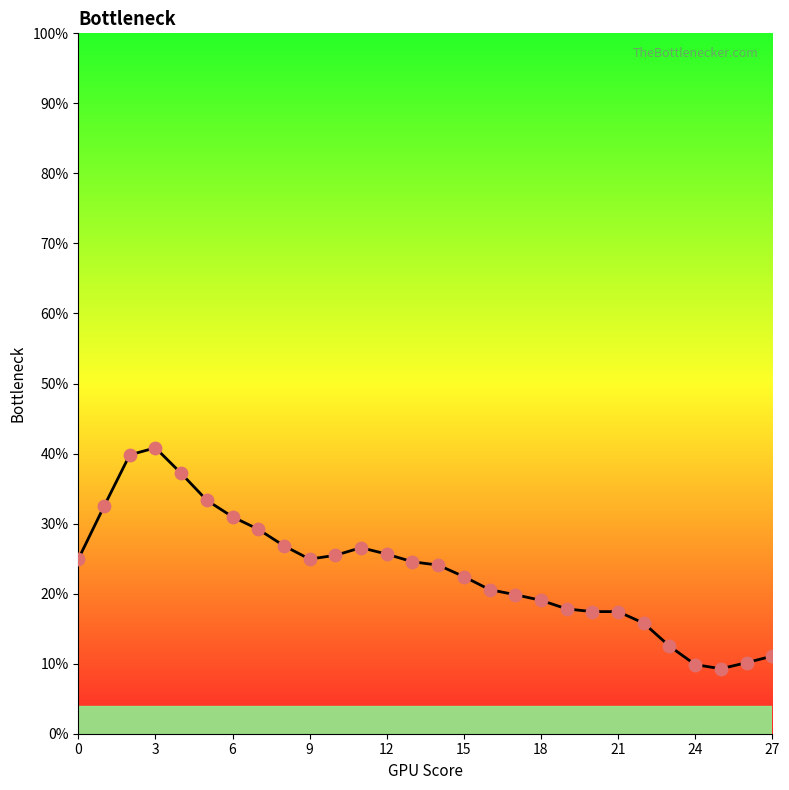

What is the minimum value shown in the chart?

9.3